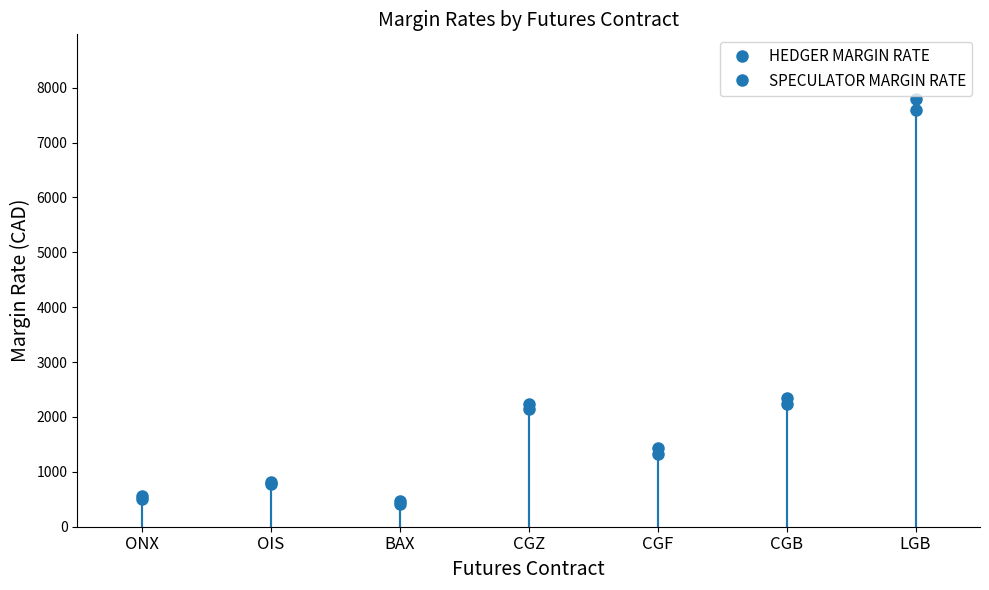

At which label does HEDGER MARGIN RATE reach its minimum?

BAX